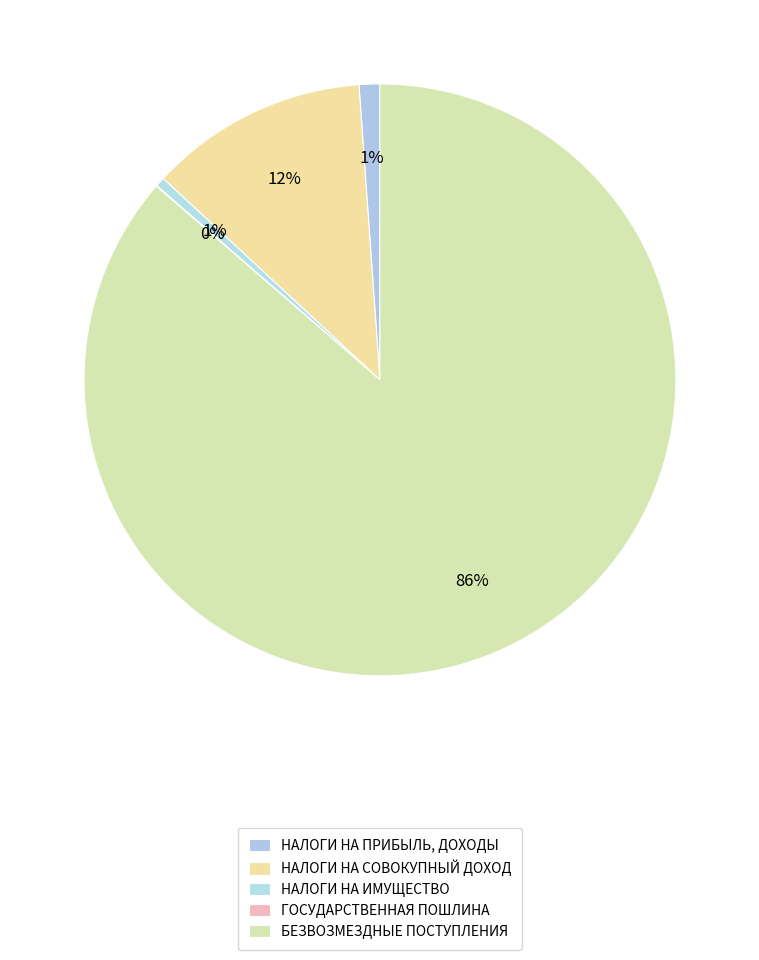

To the nearest percent, what is the combined percentage of ГОСУДАРСТВЕННАЯ ПОШЛИНА and НАЛОГИ НА ИМУЩЕСТВО?

1%